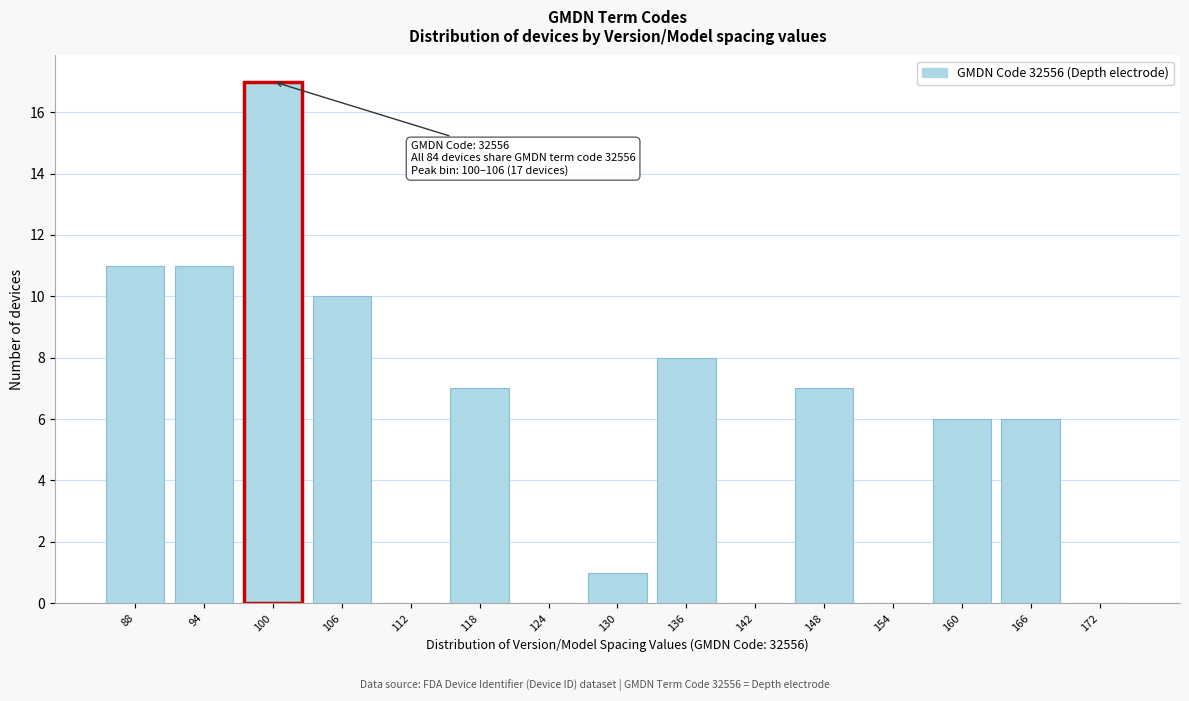

Reading left to right, what are all the values shown in this chart?

88=11	94=11	100=17	106=10	112=0	118=7	124=0	130=1	136=8	142=0	148=7	154=0	160=6	166=6	172=0